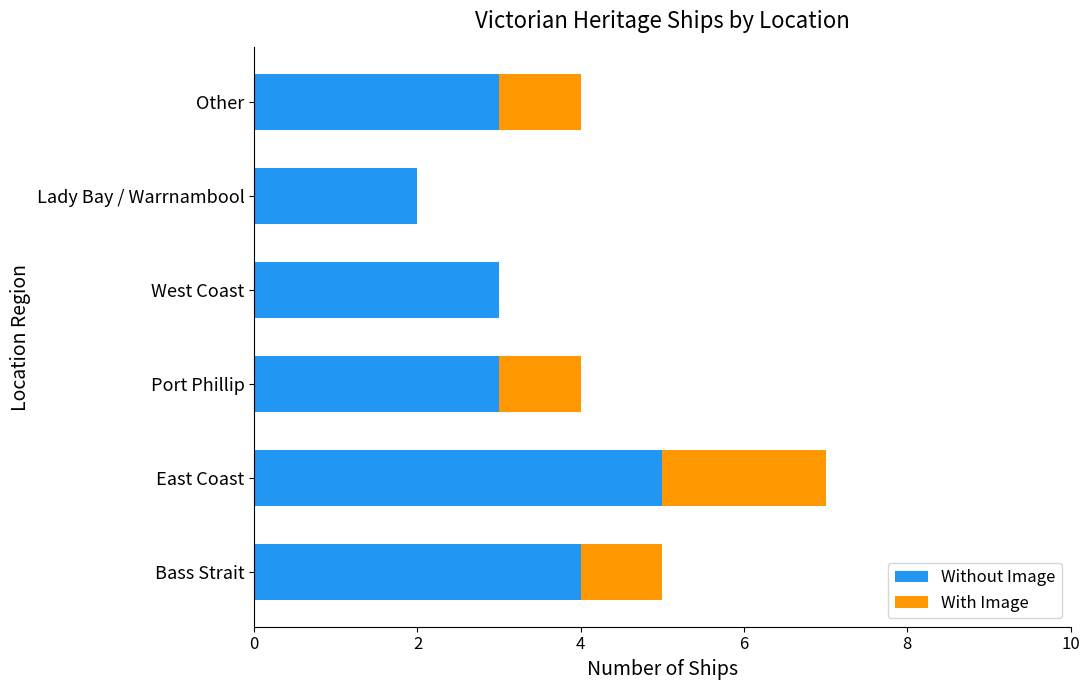

At which label does Without Image reach its peak?

East Coast